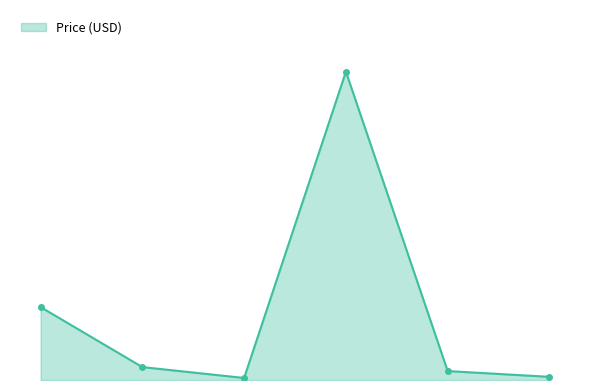

What is the label of the 2nd point from the right?

CAB-00508